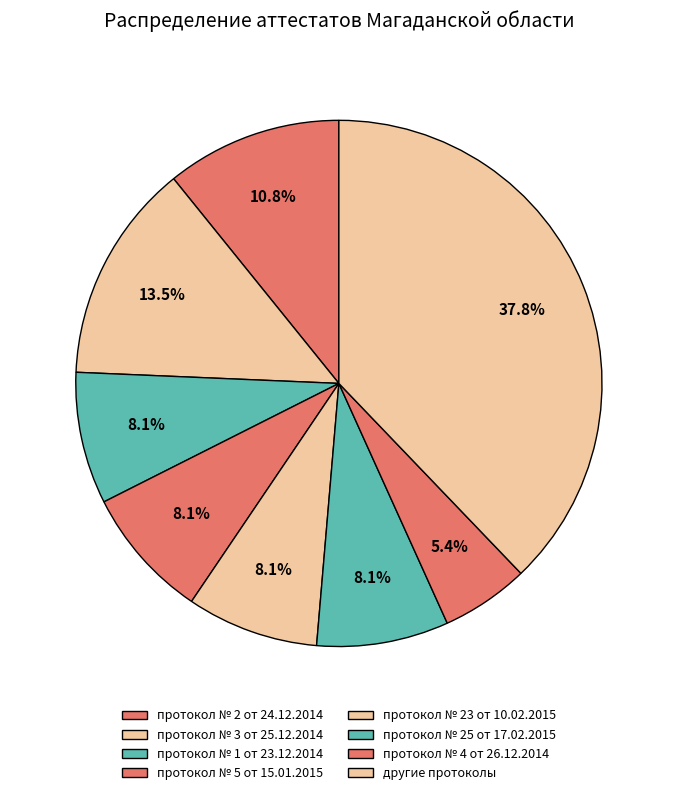

Between протокол № 5 от 15.01.2015 and протокол № 3 от 25.12.2014, which is larger?

протокол № 5 от 15.01.2015